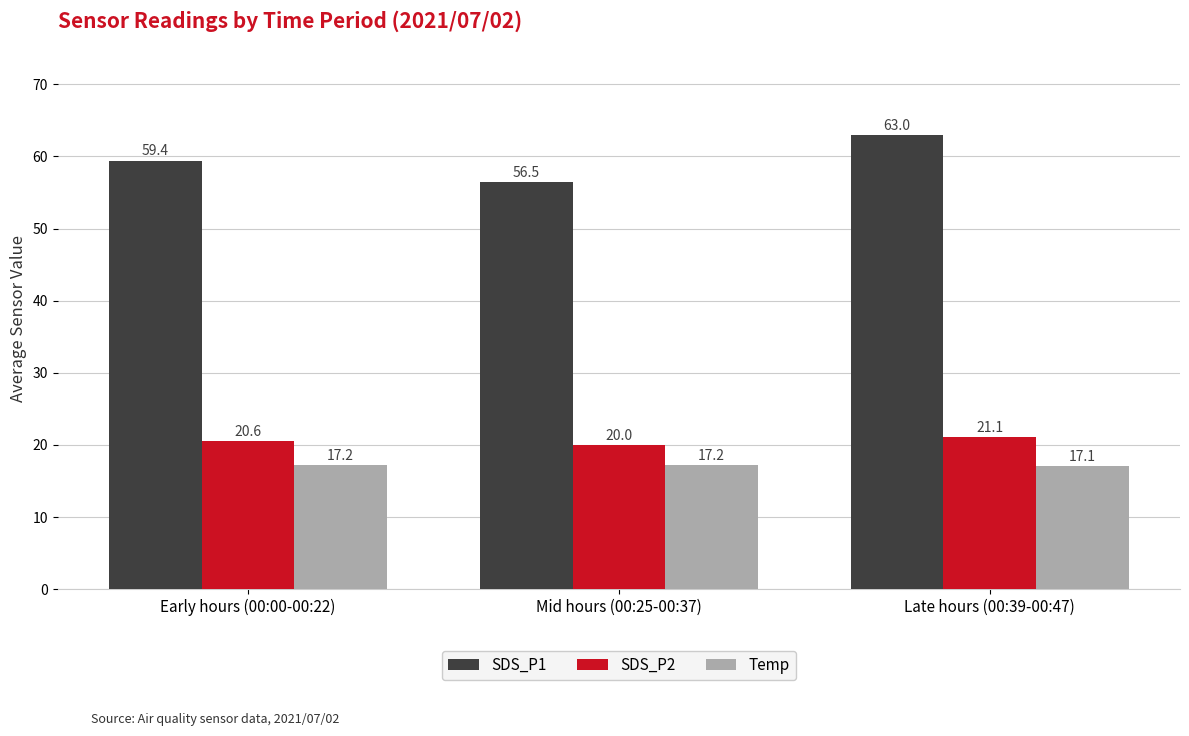

What is the average value of the SDS_P2 series?

20.6